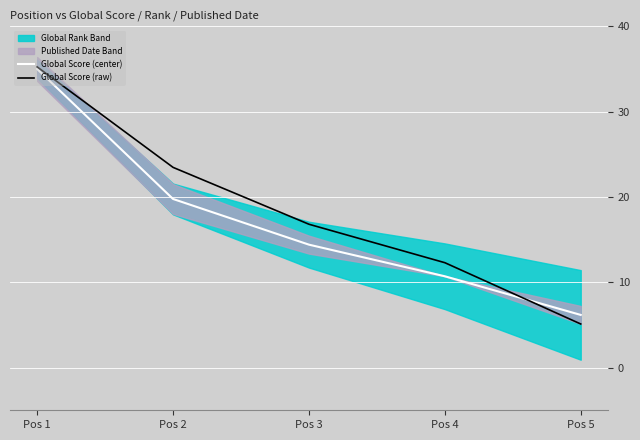

Which category has the lowest value across all series?

Pos 5